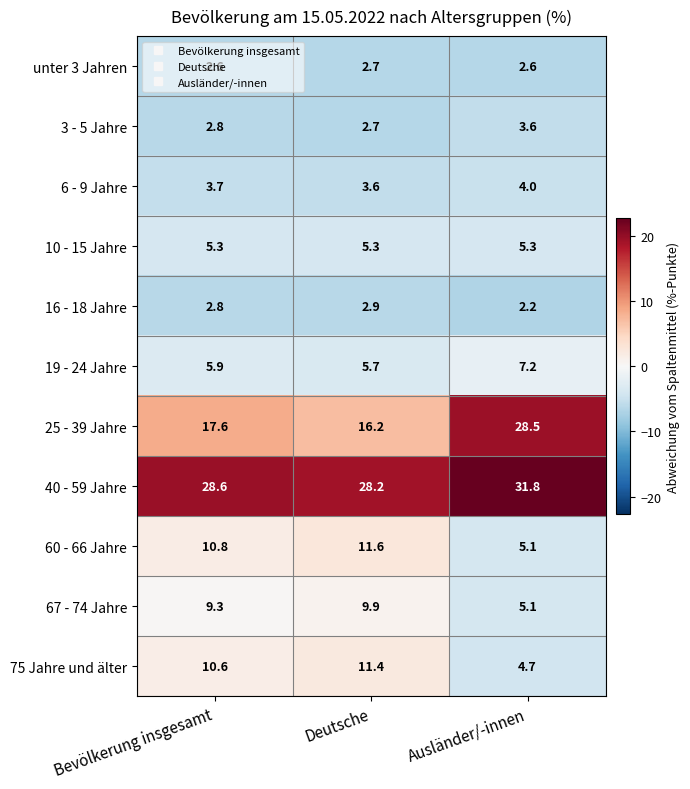

The 40 - 59 Jahre series shows 28.6 at Bevölkerung insgesamt. True or false?

True